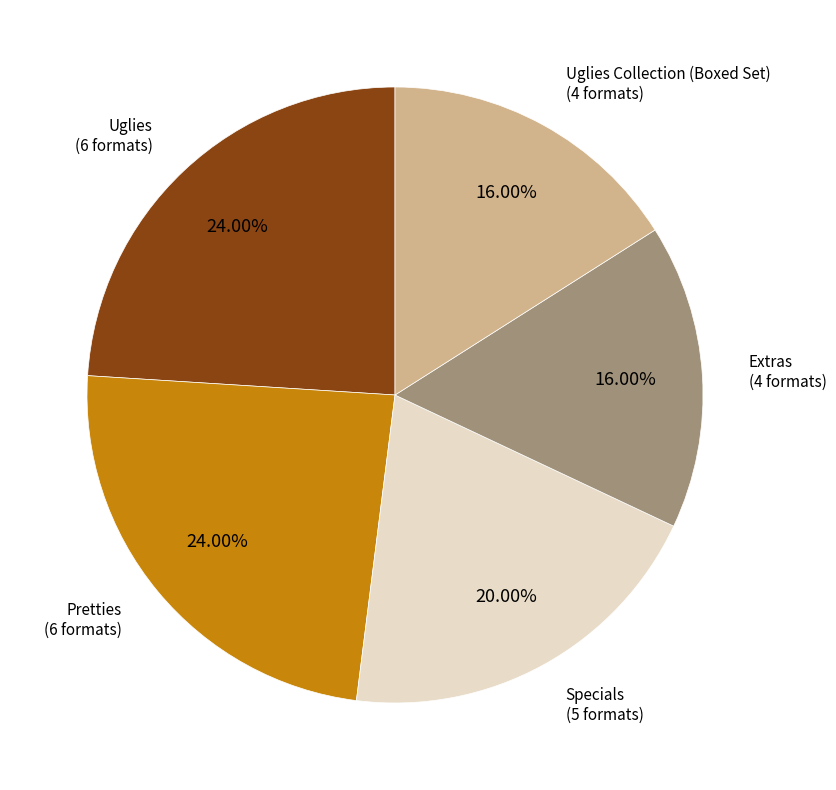

Is there any slice that represents more than half of the pie?

No